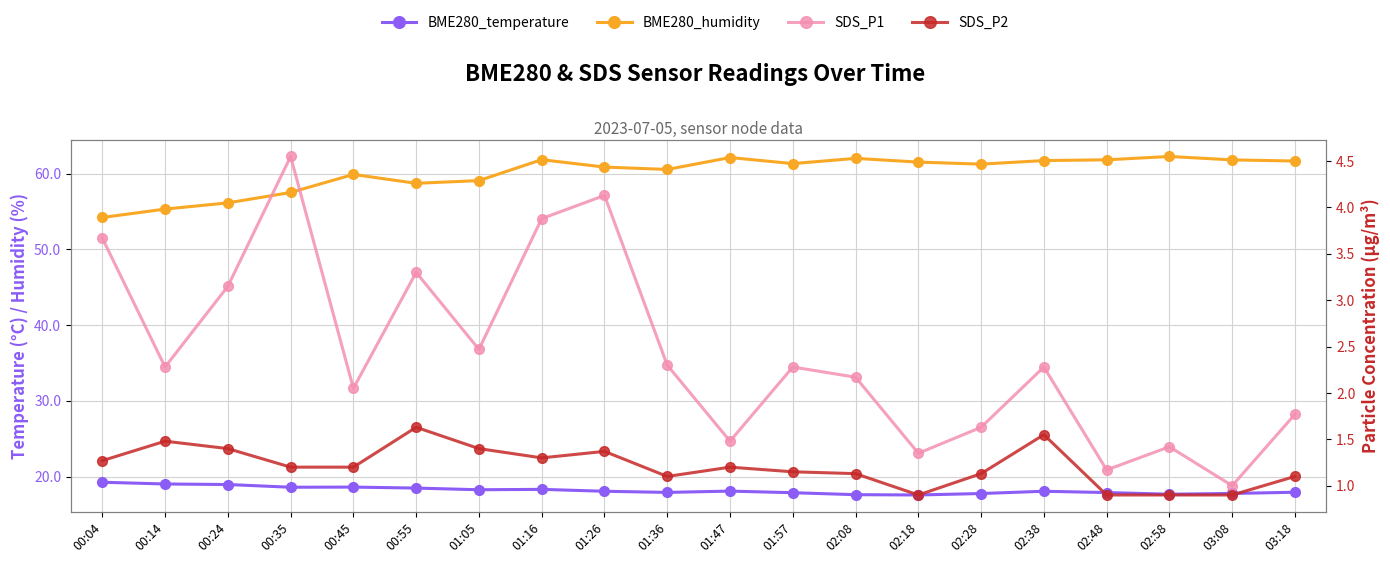

True or false: SDS_P1 and SDS_P2 cross at least once.

False